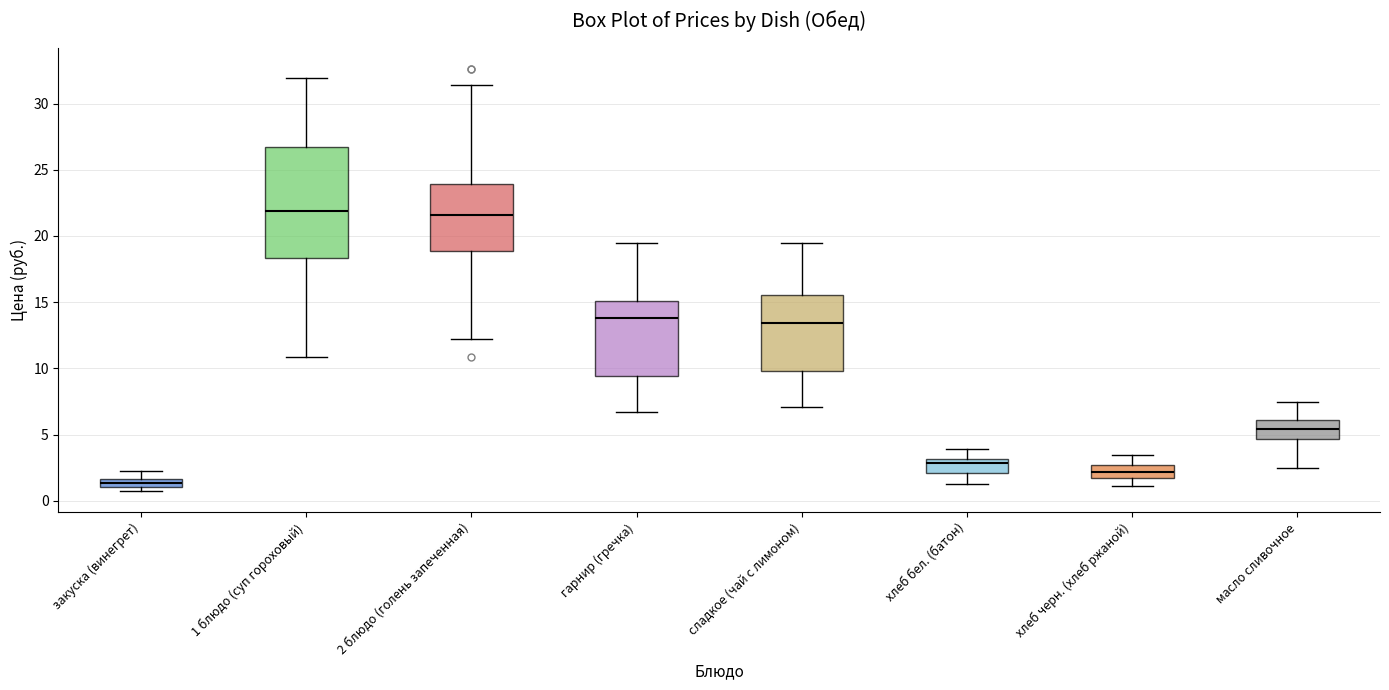

Where does the upper whisker of the box for 1 блюдо (суп гороховый) end on the y-axis? The values are not printed on the chart, so give them approximately, as read against the axis.

32.0